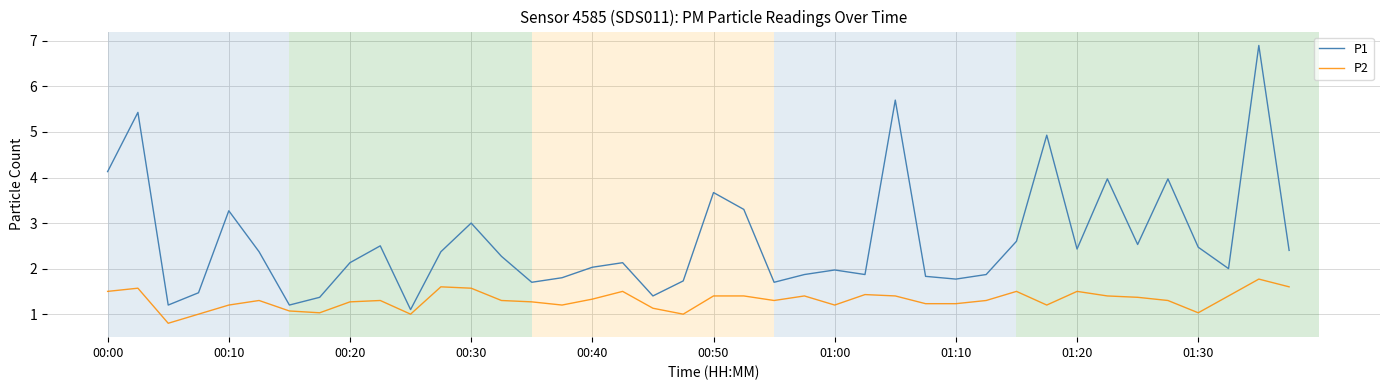

True or false: P2 and P1 cross at least once.

False